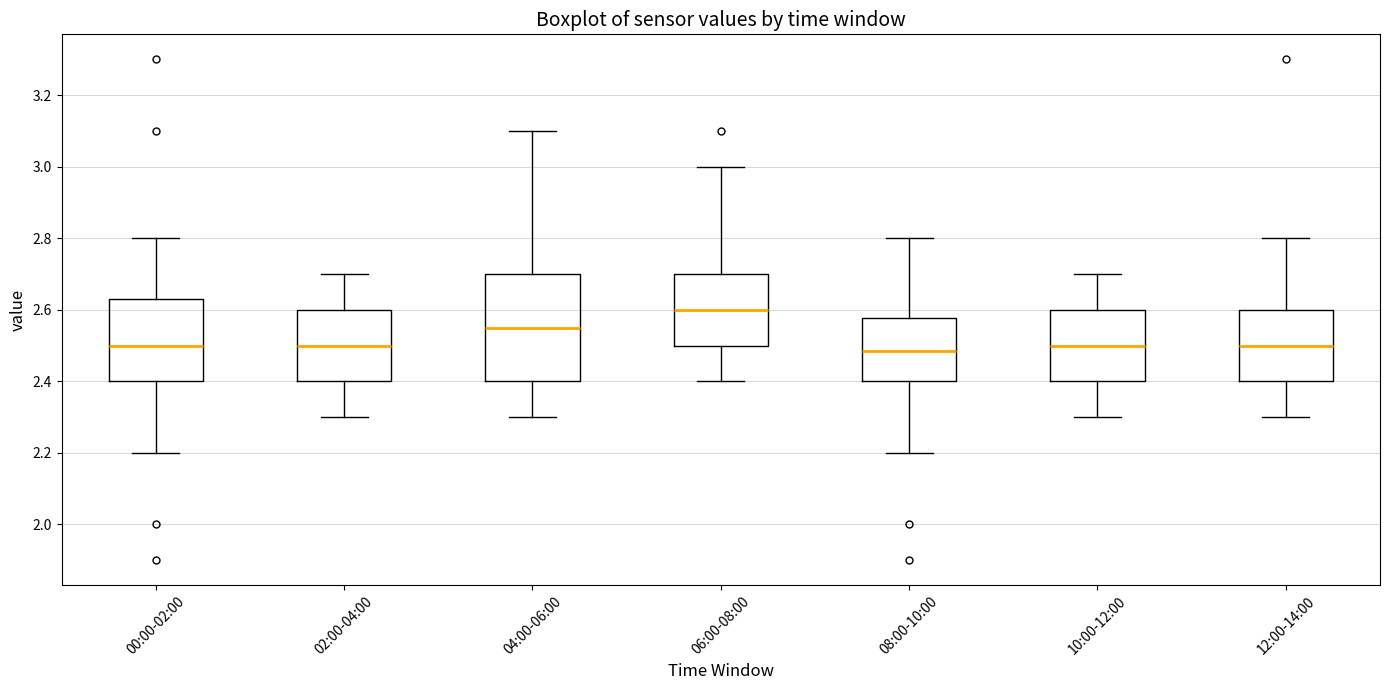

Where does the lower whisker of the box for 02:00-04:00 end on the y-axis? The values are not printed on the chart, so give them approximately, as read against the axis.

2.30